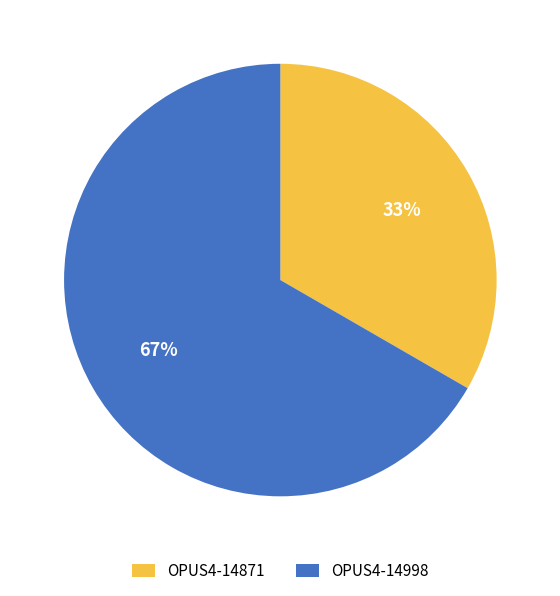

What is the smallest slice in the pie chart?

OPUS4-14871